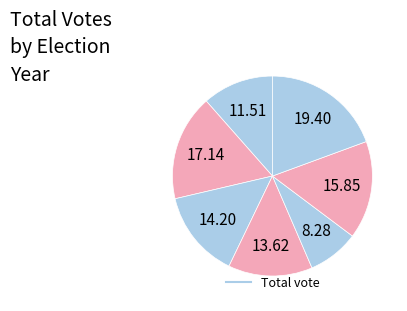

How many slices are in this pie chart?

7